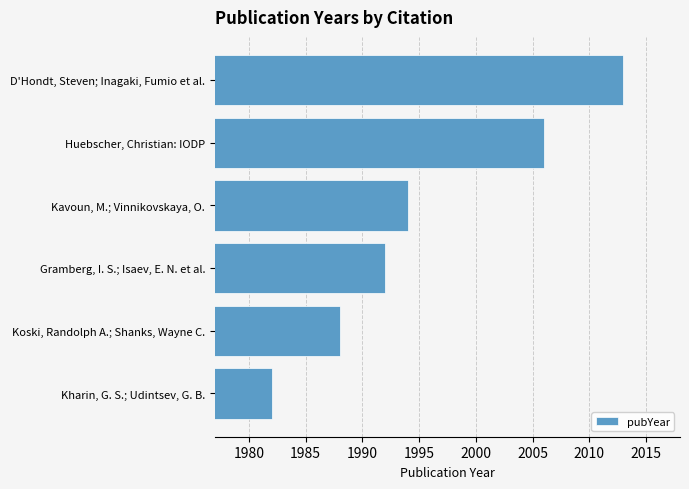

Are the bars grouped side by side (vs. stacked)?

No